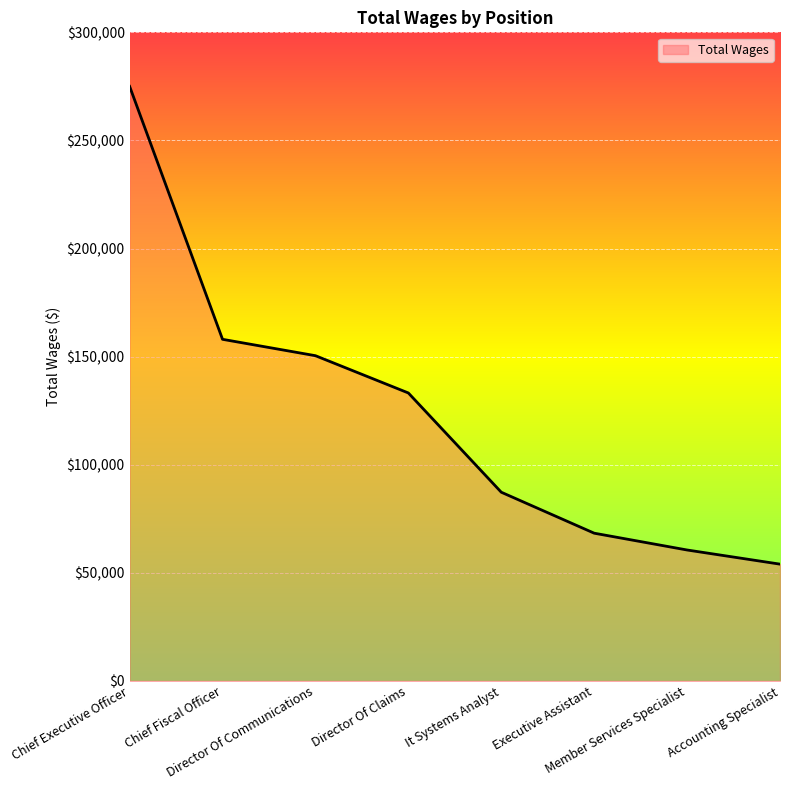

Rank the categories by value from highest to lowest.

Chief Executive Officer, Chief Fiscal Officer, Director Of Communications, Director Of Claims, It Systems Analyst, Executive Assistant, Member Services Specialist, Accounting Specialist